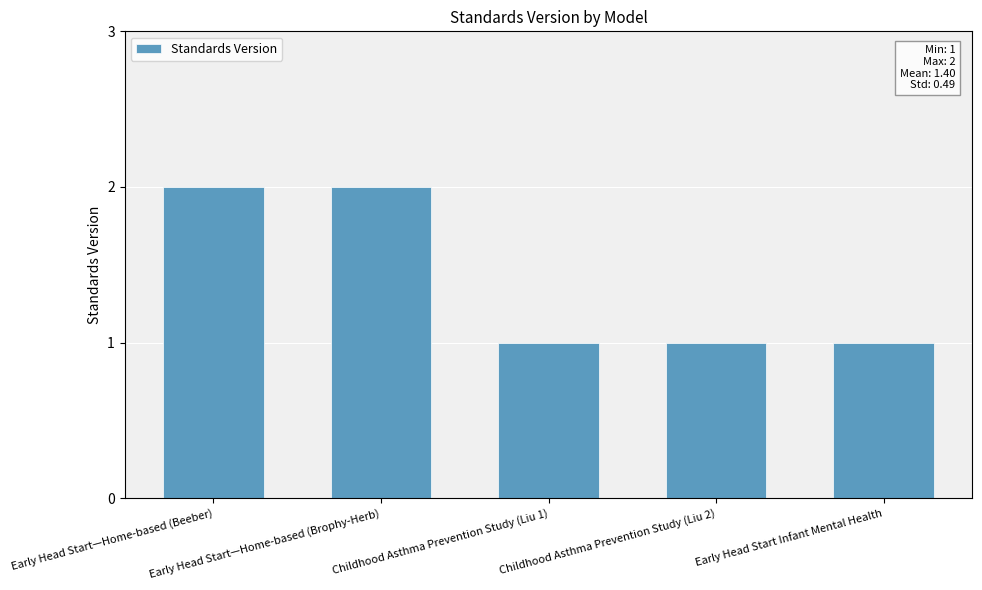

Is it true that the value at Childhood Asthma Prevention Study (Liu 1) is 2?

False